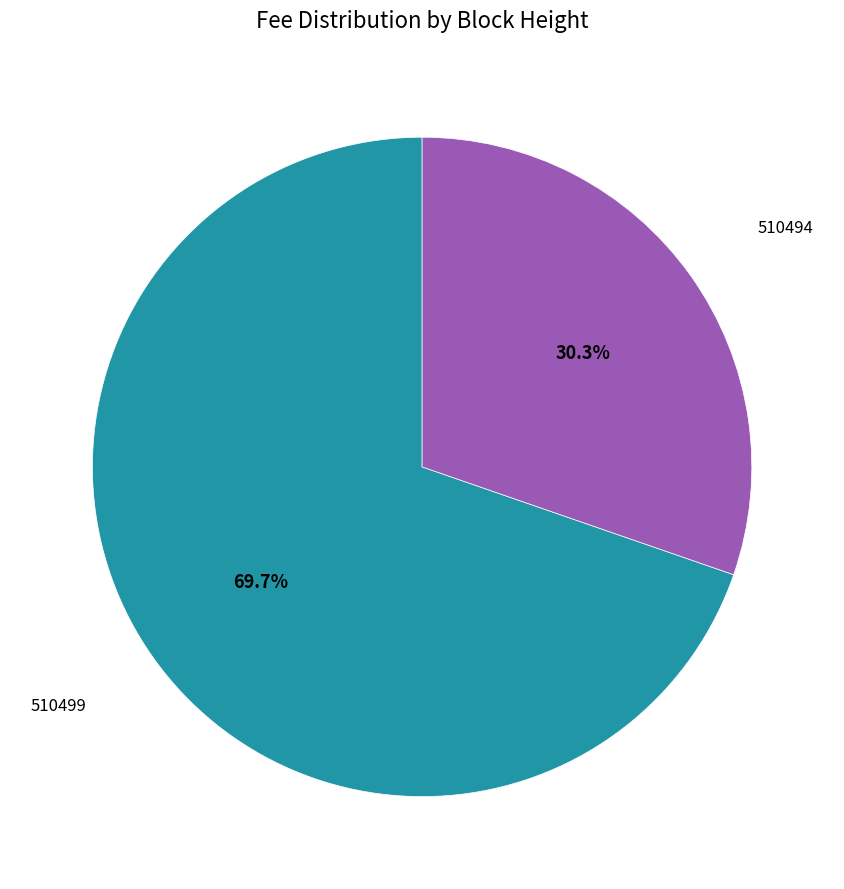

Is there any slice that represents more than half of the pie?

Yes